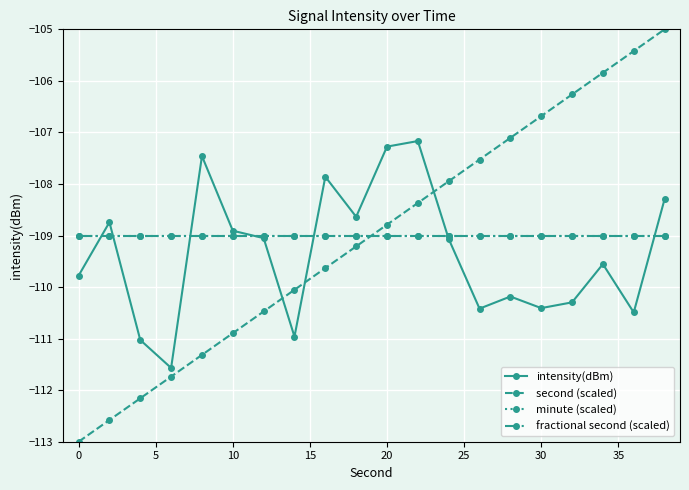

What is the average value of the second (scaled) series?

-109.0